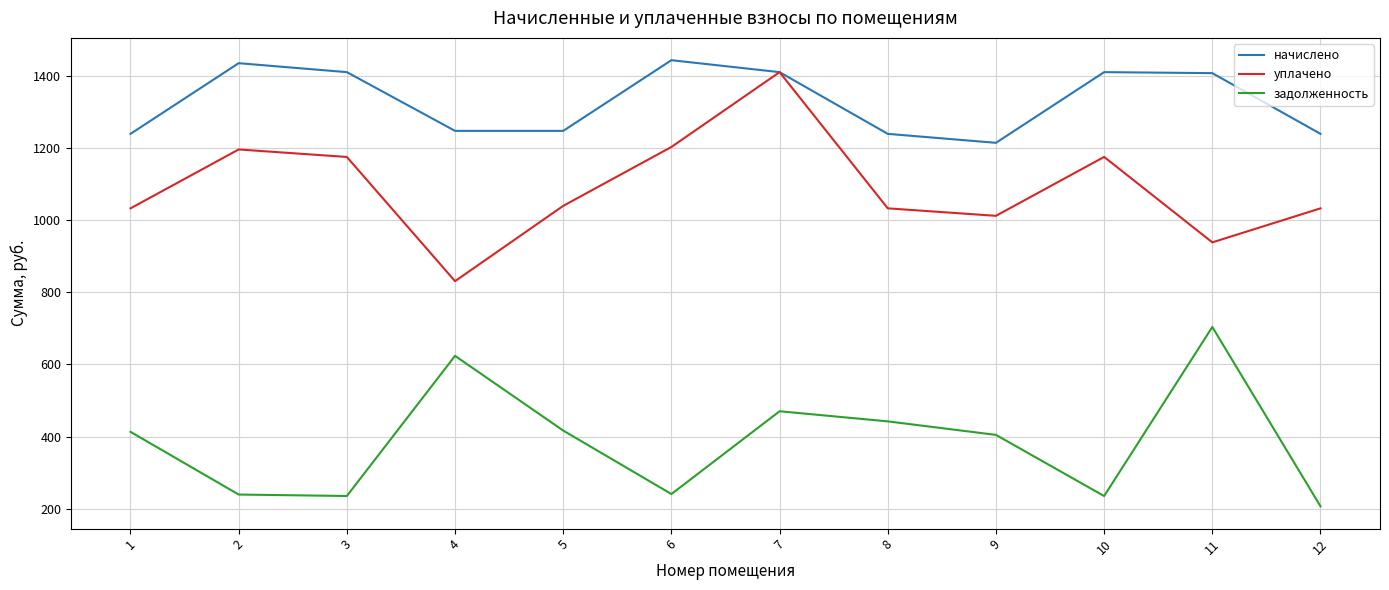

What is the average value of the начислено series?

1328.7